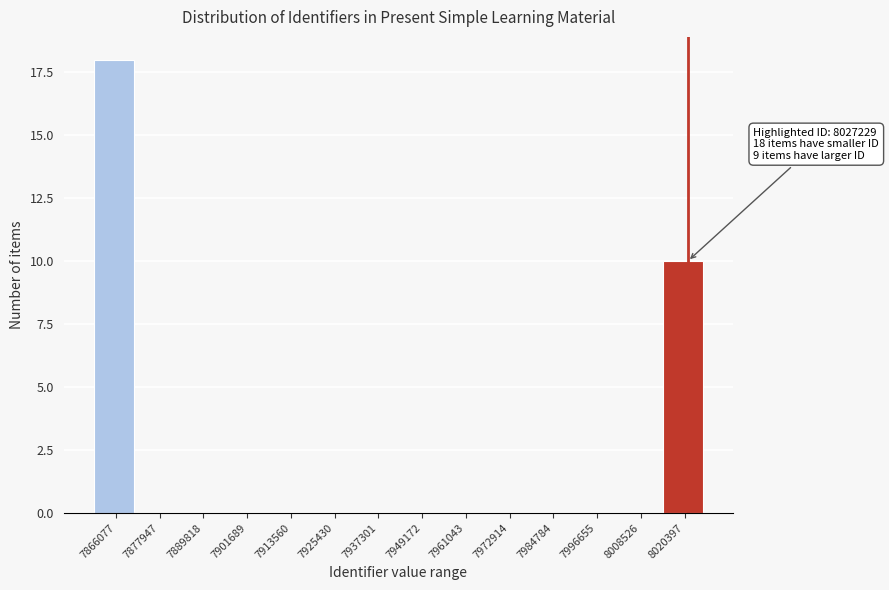

Reading left to right, transcribe all the data shown in this chart.

7866077=18	7877947=0	7889818=0	7901689=0	7913560=0	7925430=0	7937301=0	7949172=0	7961043=0	7972914=0	7984784=0	7996655=0	8008526=0	8020397=10